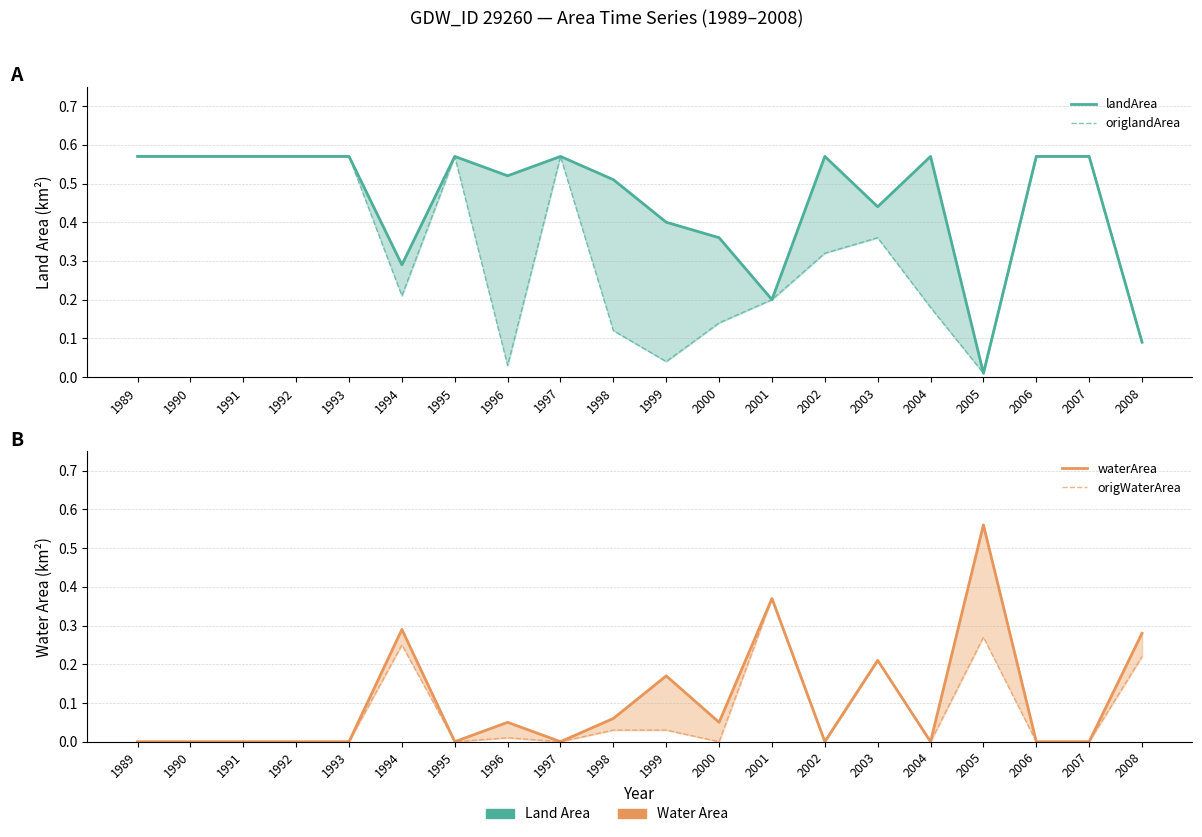

At how many categories does at least one series exceed 0?

20